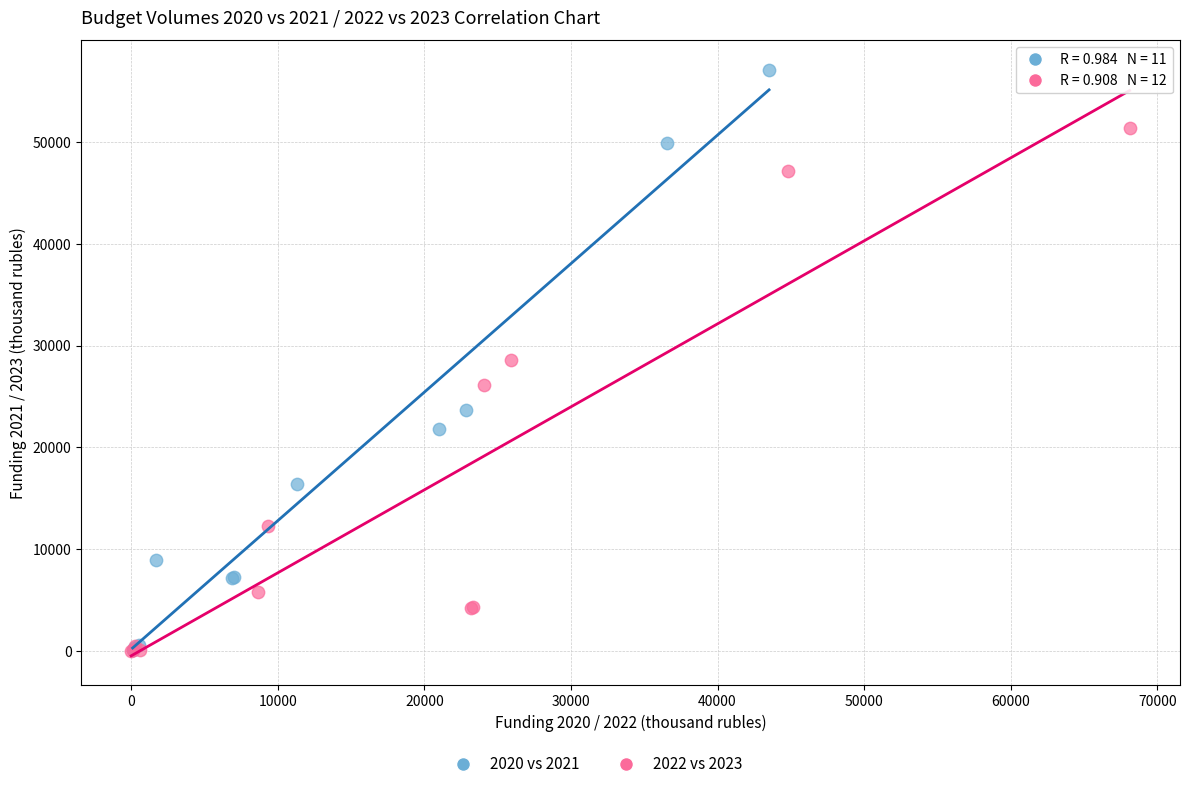

Which series reaches the maximum Y coordinate?

2020 vs 2021